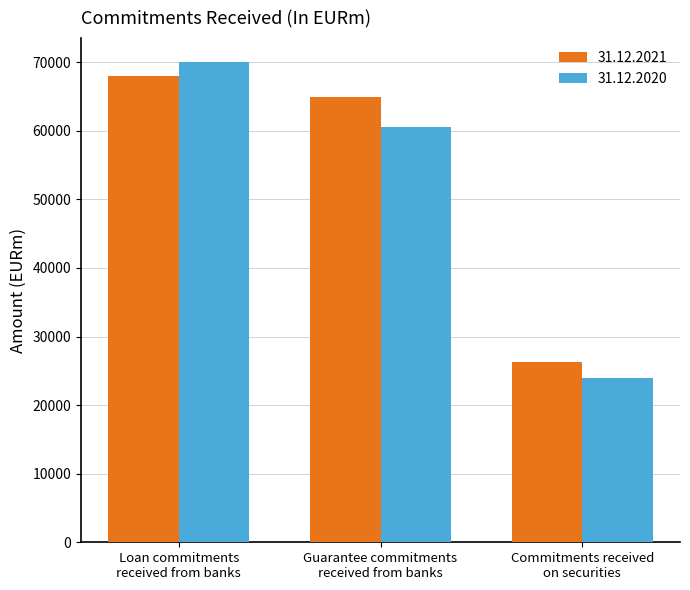

How many bars are there in total?

6